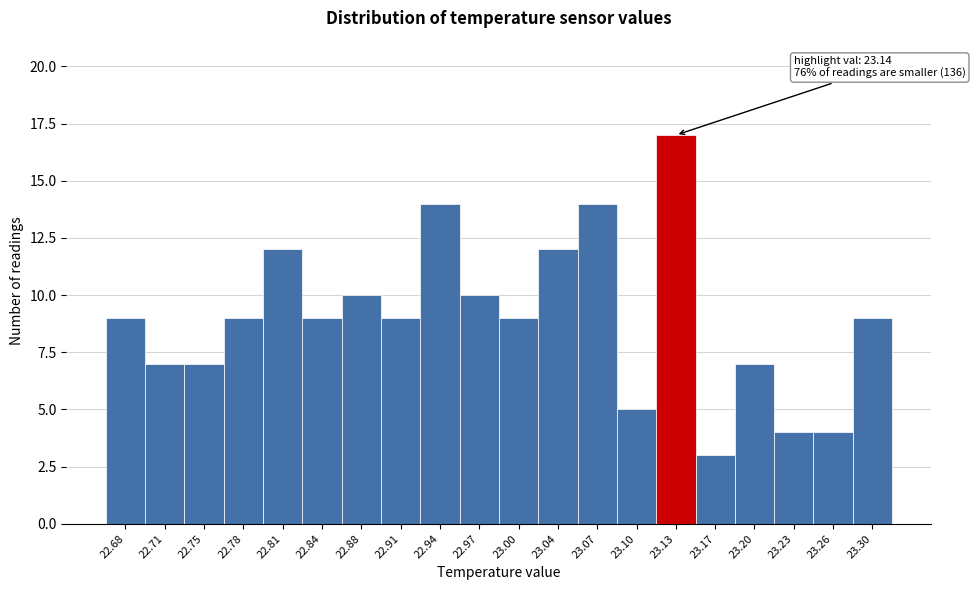

Reading left to right, list all the values displayed in this chart.

22.68=9	22.71=7	22.75=7	22.78=9	22.81=12	22.84=9	22.88=10	22.91=9	22.94=14	22.97=10	23.00=9	23.04=12	23.07=14	23.10=5	23.13=17	23.17=3	23.20=7	23.23=4	23.26=4	23.30=9